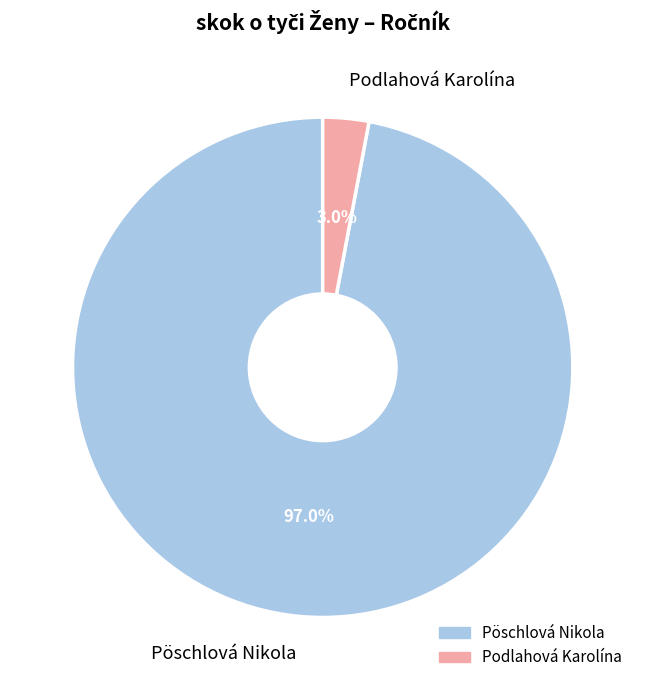

To the nearest percent, what portion does Pöschlová Nikola represent?

97%